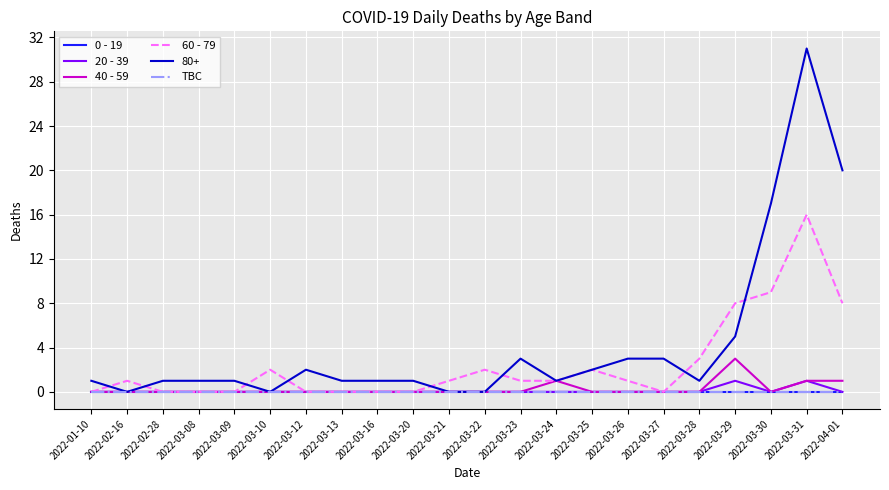

Is this an area chart (filled region under the line)?

No